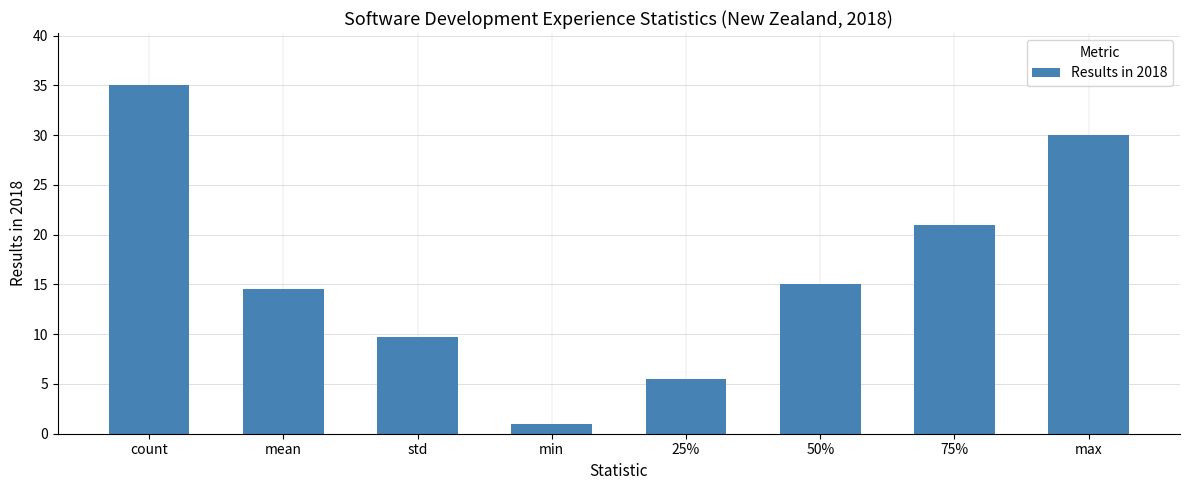

Which label corresponds to the smallest value in the chart?

min